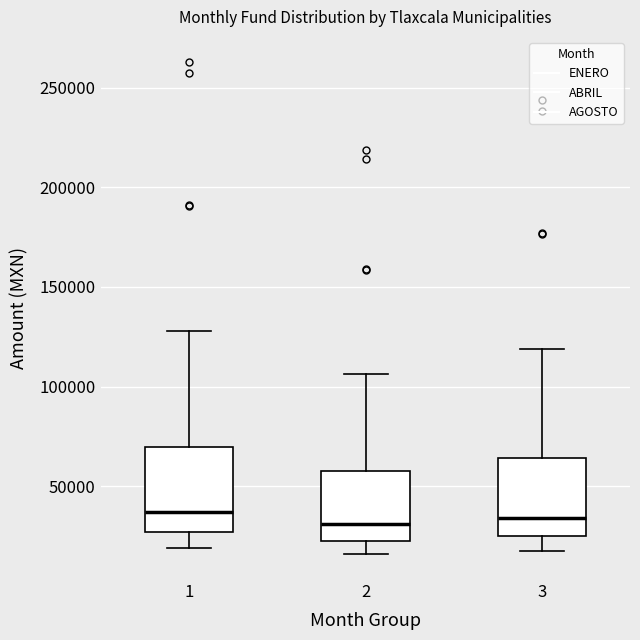

Where does the median line of the box at x = 1 sit on the y-axis? The values are not printed on the chart, so give them approximately, as read against the axis.

35000